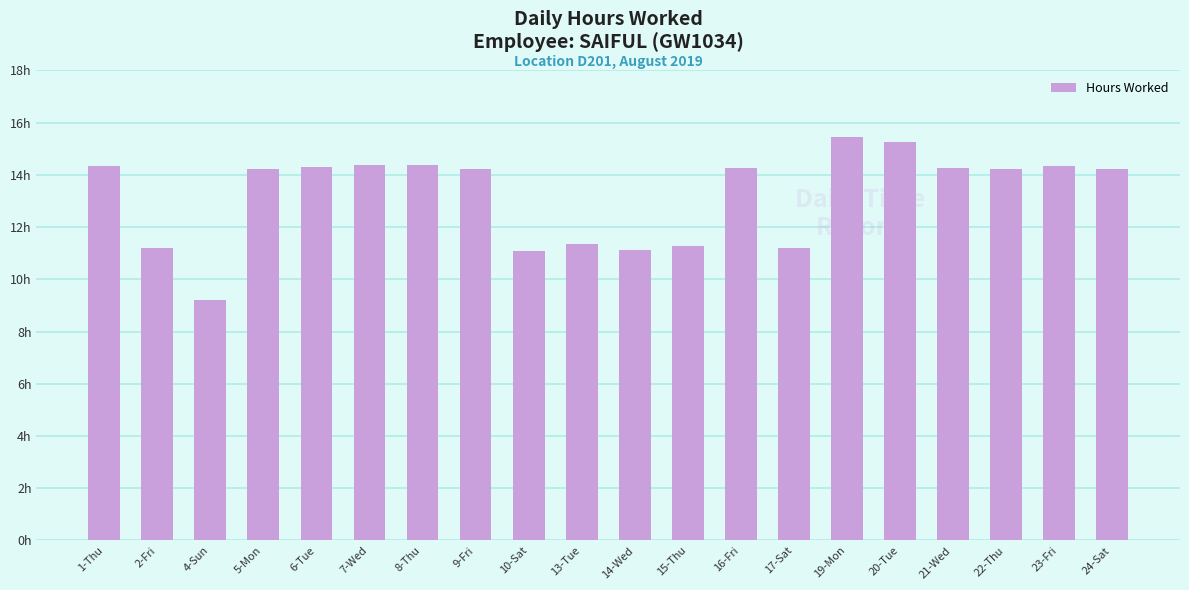

List the labels in order of value, smallest first.

4-Sun, 10-Sat, 14-Wed, 17-Sat, 2-Fri, 15-Thu, 13-Tue, 24-Sat, 22-Thu, 5-Mon, 9-Fri, 16-Fri, 21-Wed, 6-Tue, 23-Fri, 1-Thu, 8-Thu, 7-Wed, 20-Tue, 19-Mon